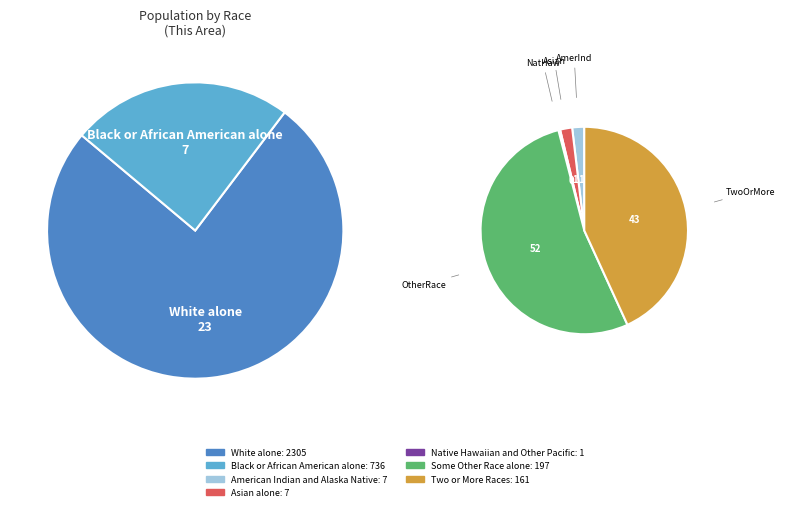

What is the smallest slice in the pie chart?

Native Hawaiian and Other Pacific